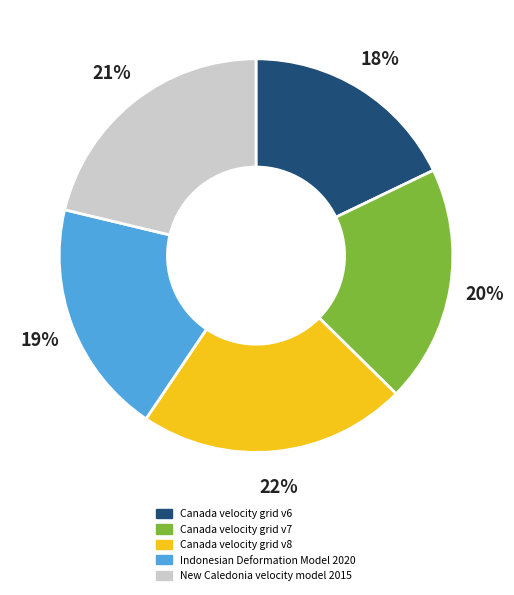

To the nearest percent, what portion does Indonesian Deformation Model 2020 represent?

19%